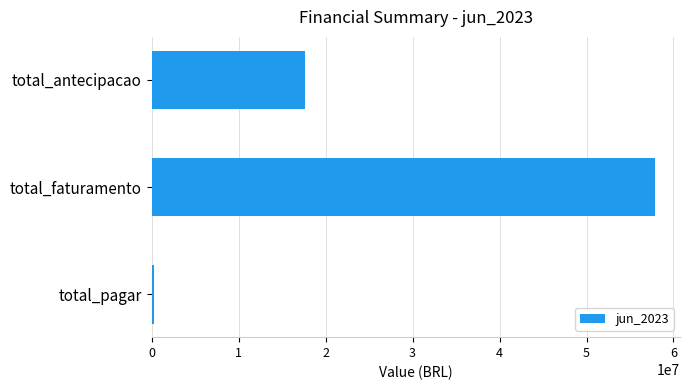

True or false: the data shows 17611820.9 at total_antecipacao.

True